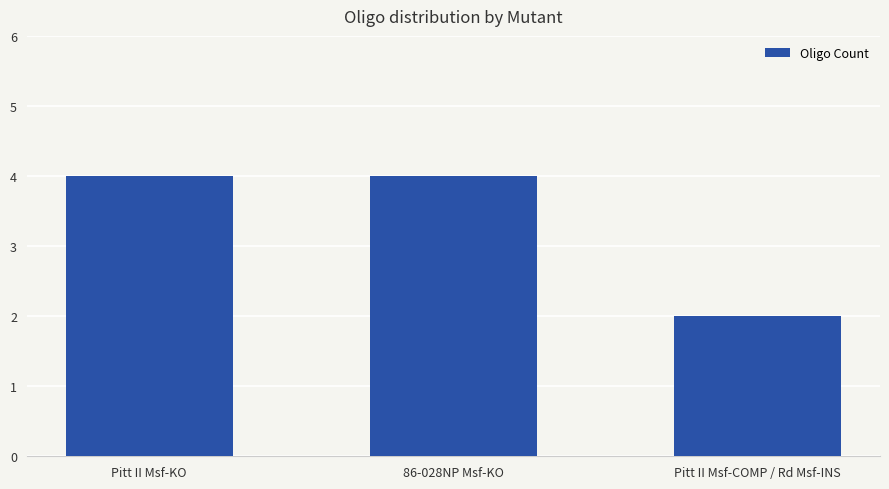

The chart shows a value of 2 at Pitt II Msf-COMP / Rd Msf-INS. True or false?

True